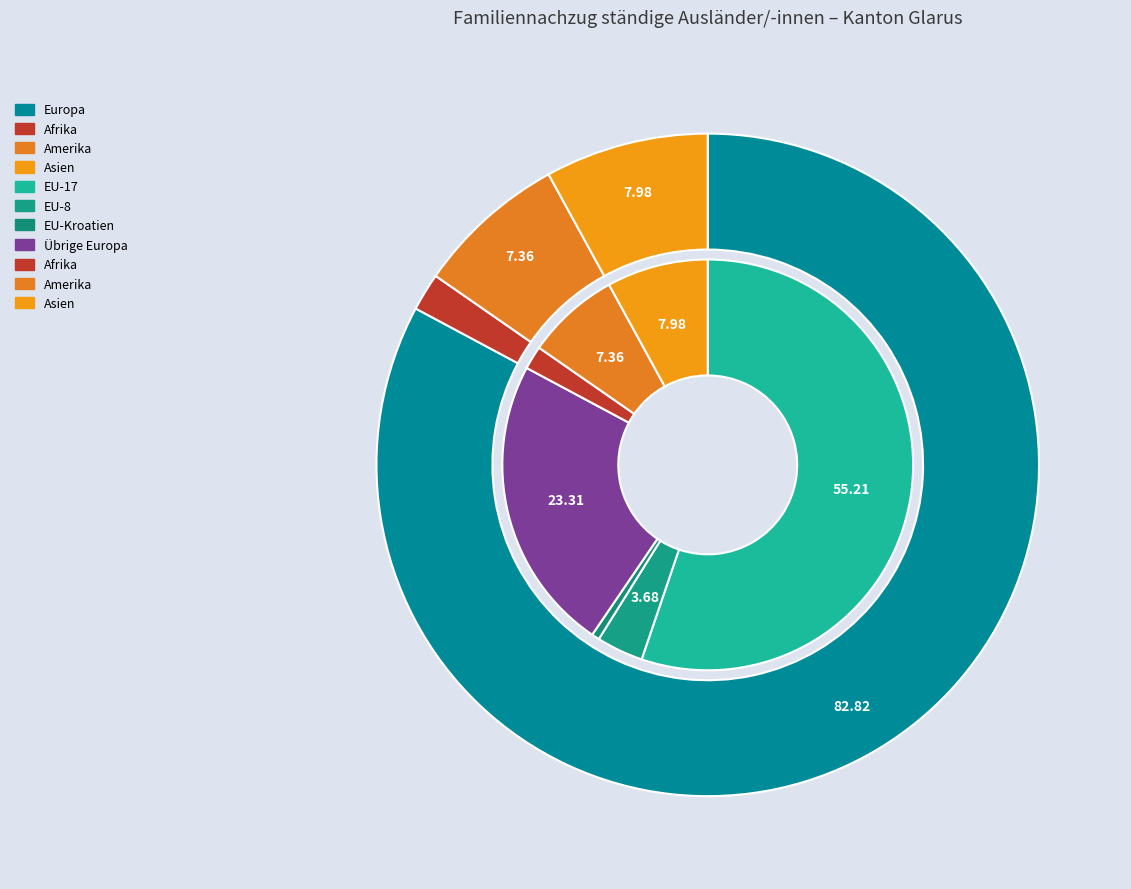

Count the number of slices in the pie.

6